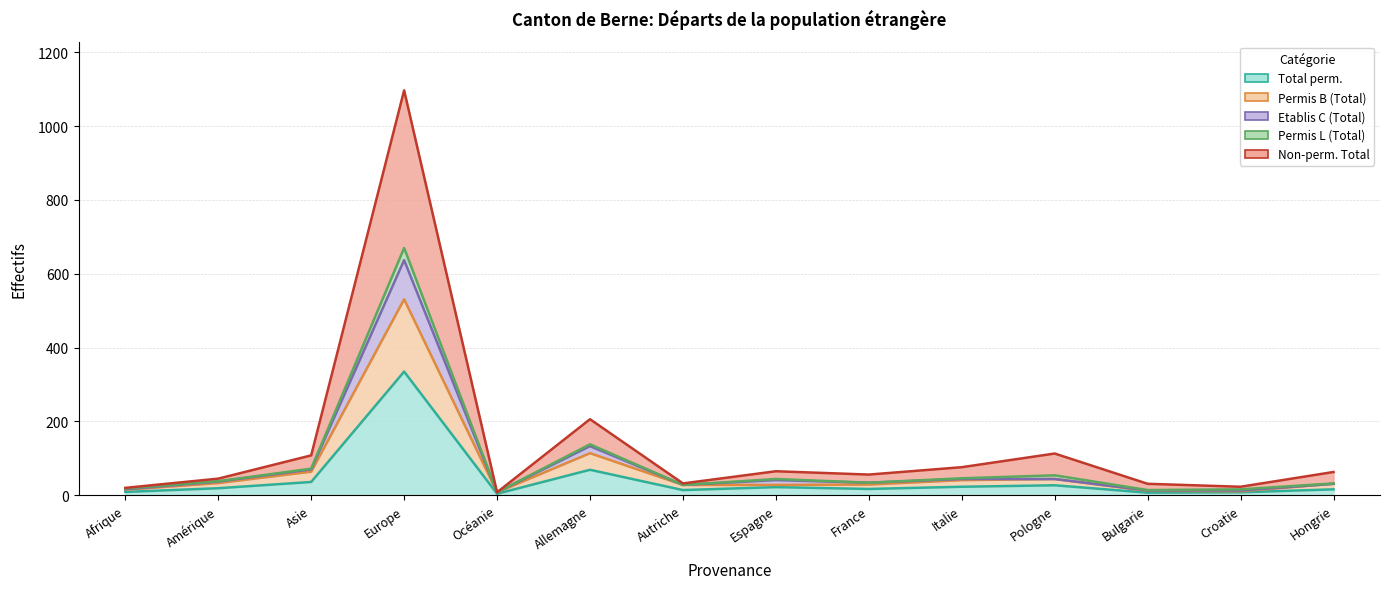

True or false: Total perm. and Non-perm. Total cross at least once.

False